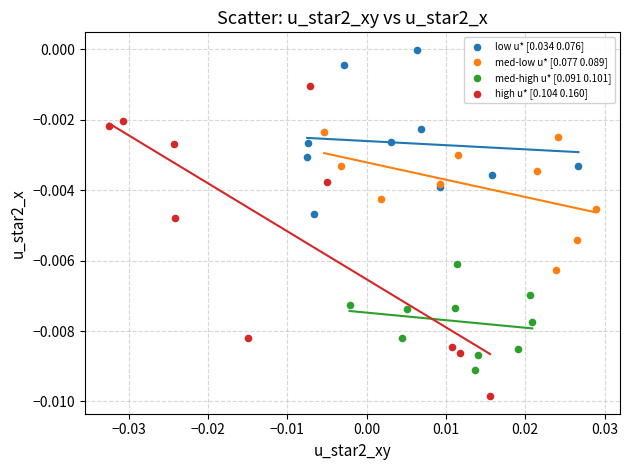

Which series has the widest spread of Y values?

high u* [0.104 0.160]